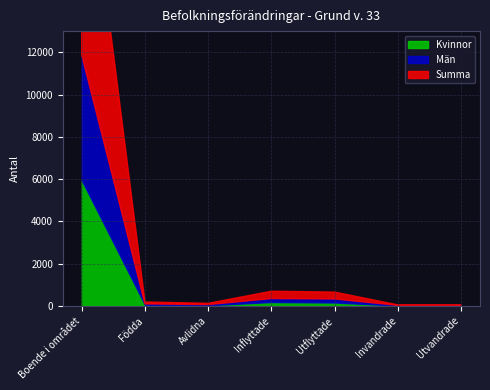

What is the label of the 1st point from the left?

Boende i området